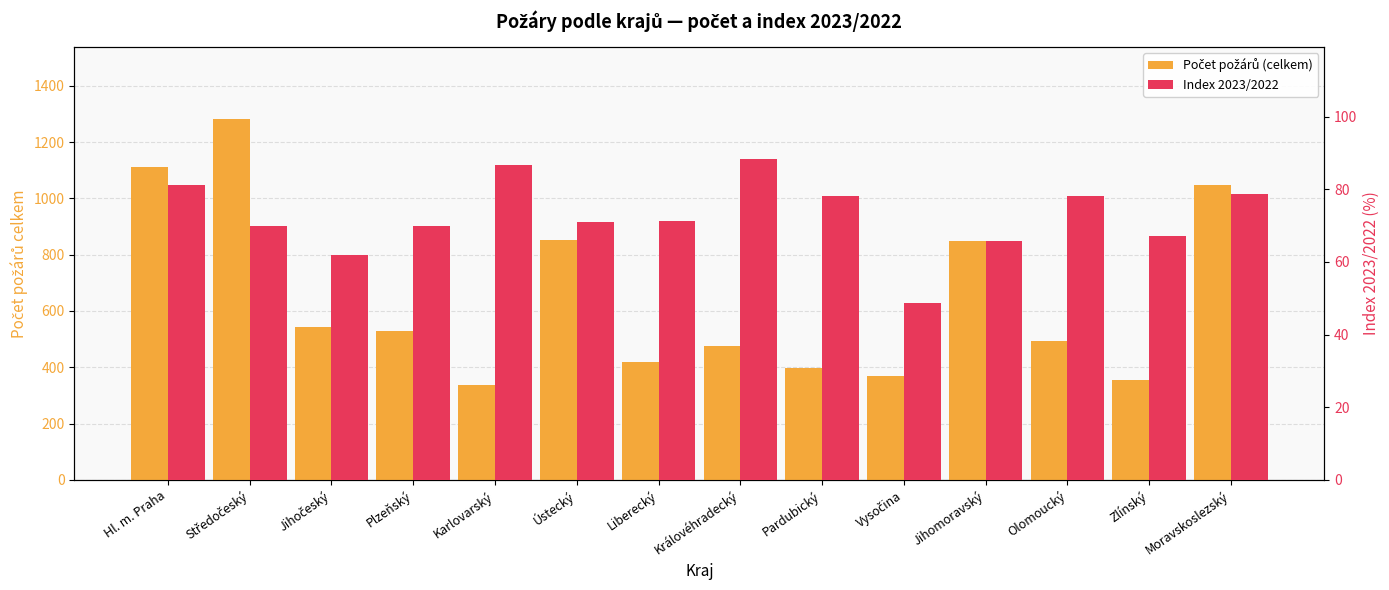

Does the chart contain any negative values?

No